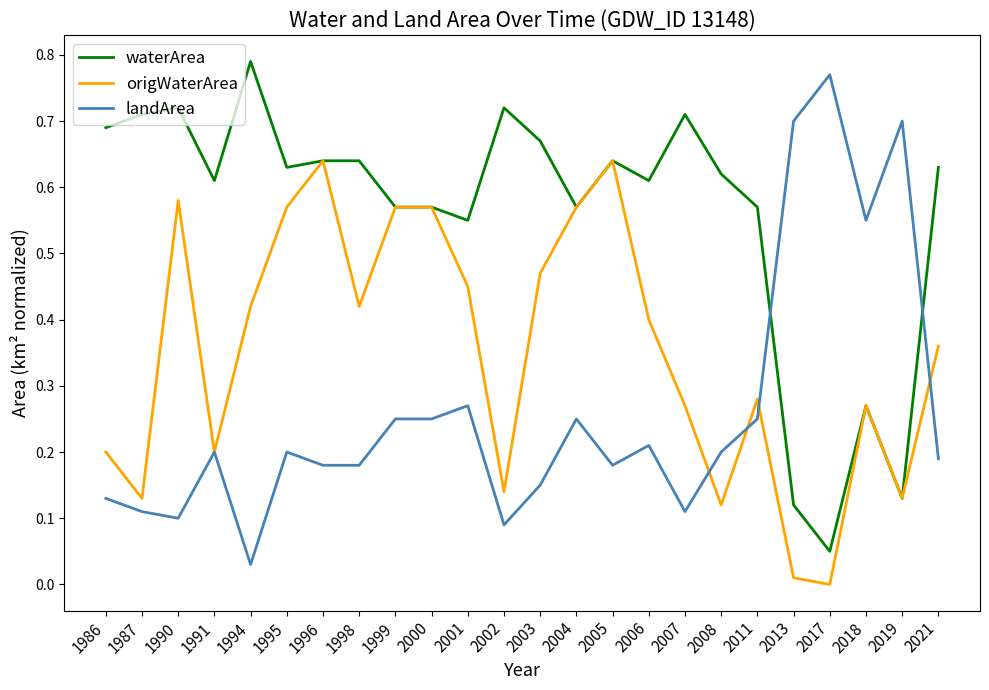

At how many categories does at least one series exceed 0?

24